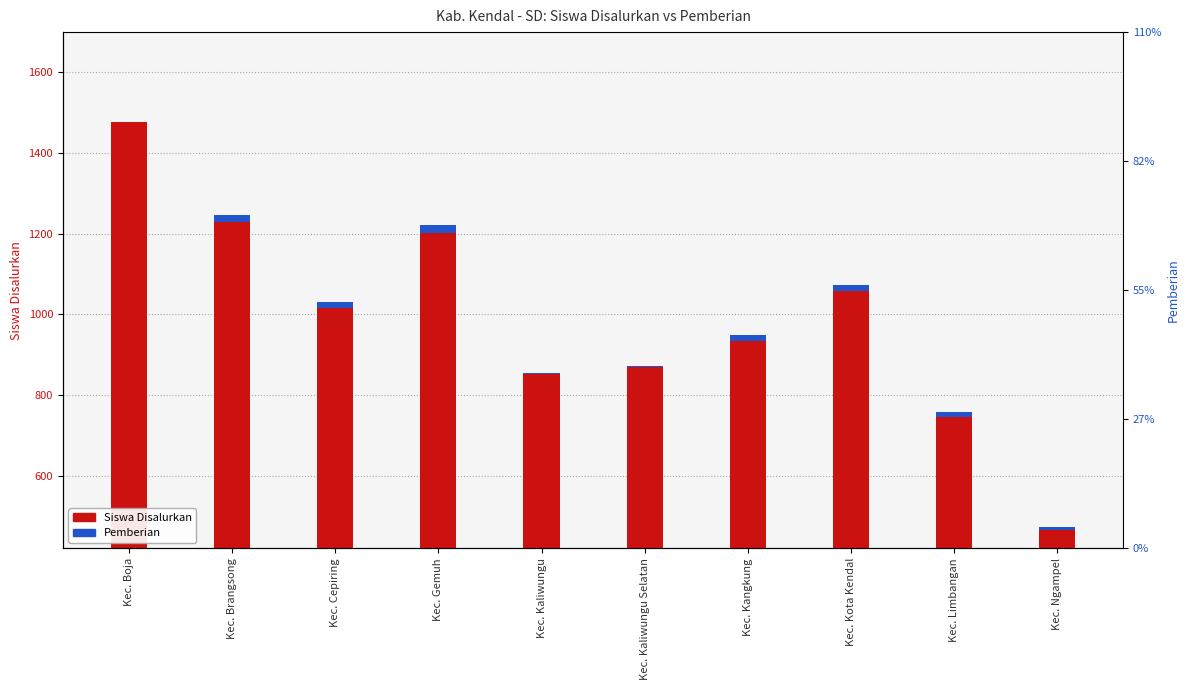

What is the approximate value of Pemberian at Kec. Brangsong?

18.4